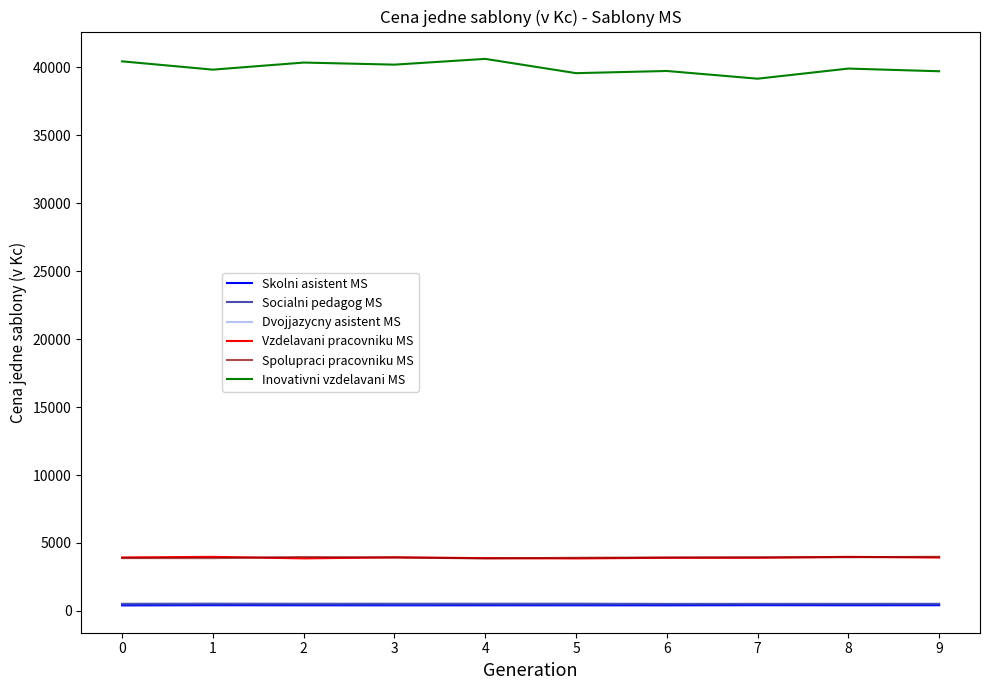

True or false: Vzdelavani pracovniku MS has a value of 3863.4 at 2.

True